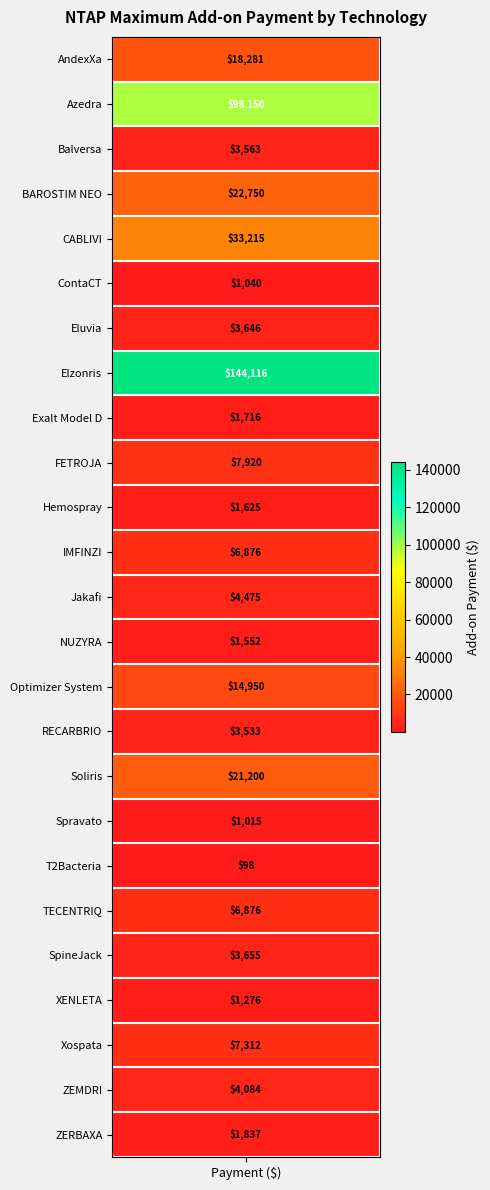

The value at 8 is 2904.4. True or false?

False